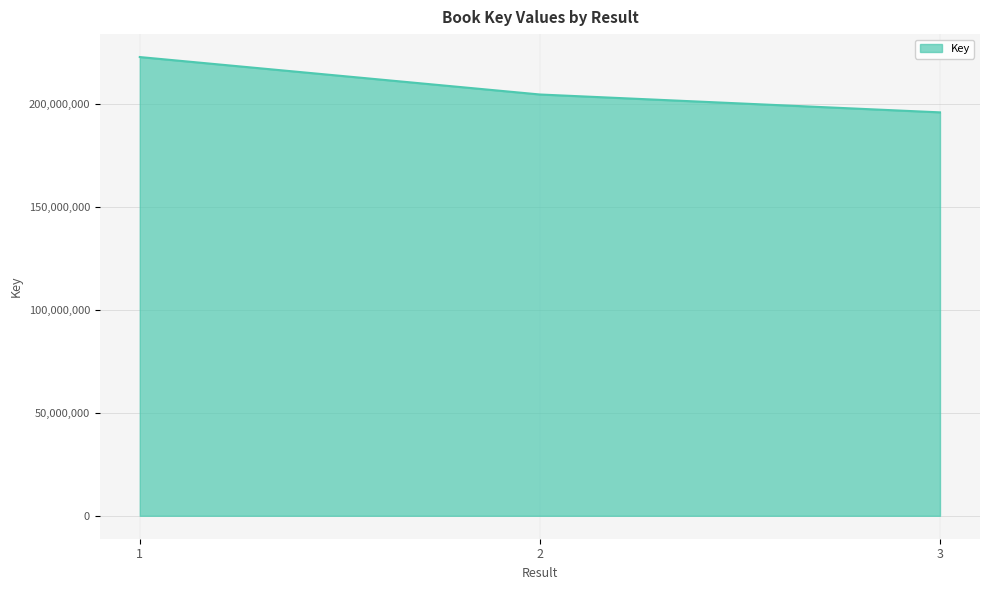

Does the chart have visible grid lines?

Yes